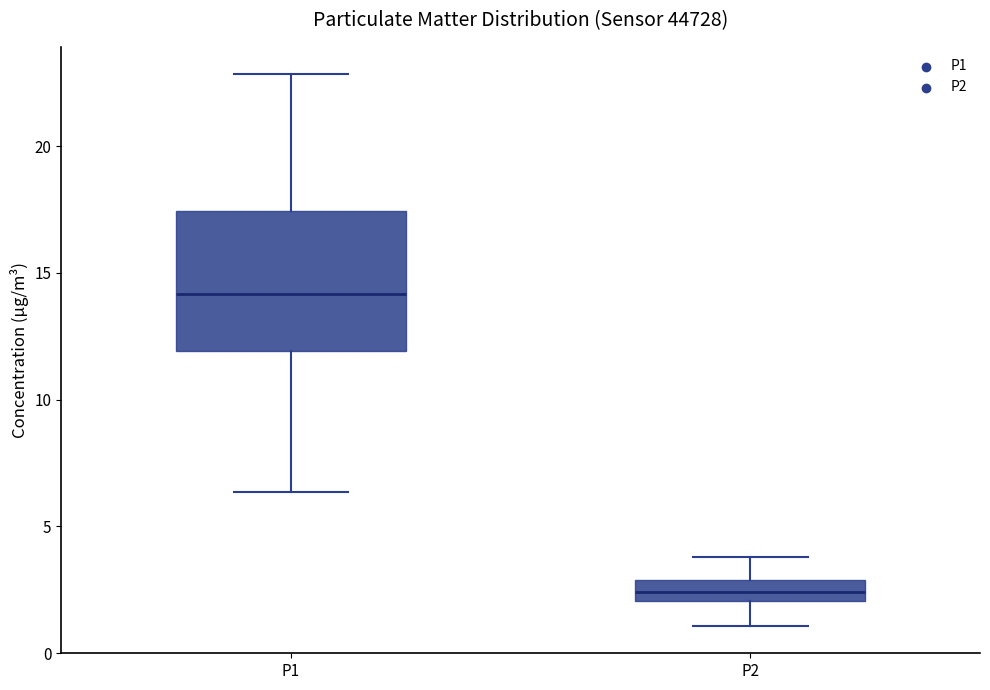

Where is the lower edge of the box for P2 on the y-axis? The values are not printed on the chart, so give them approximately, as read against the axis.

2.0